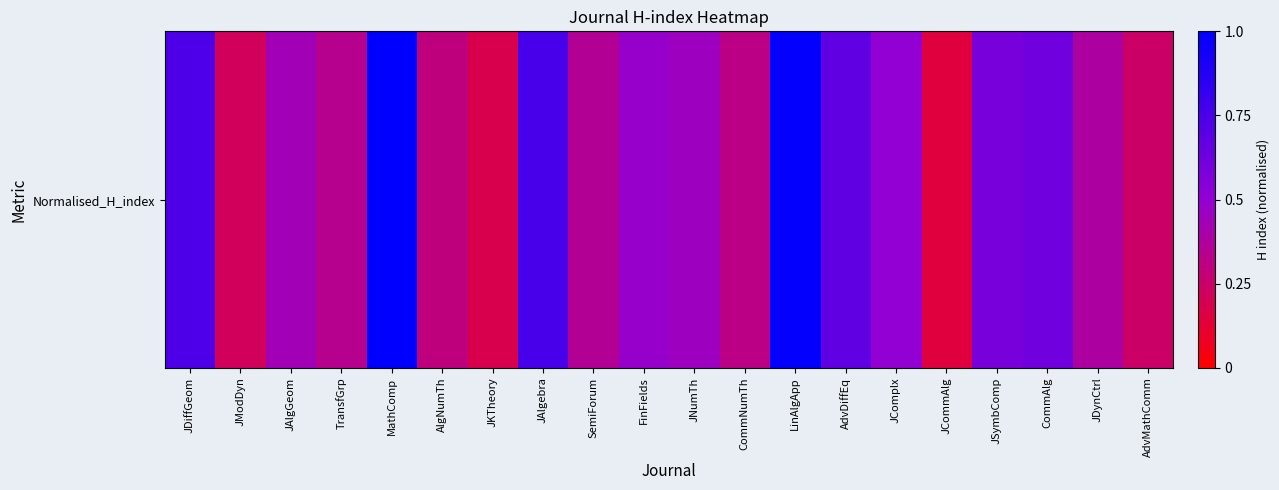

Where is the data nearest to the value 0?

JCommAlg